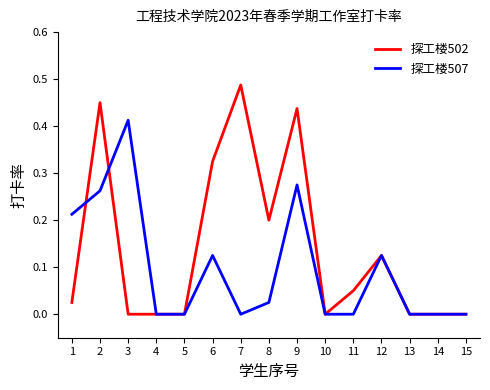

Which series has the largest total across all categories?

探工楼502